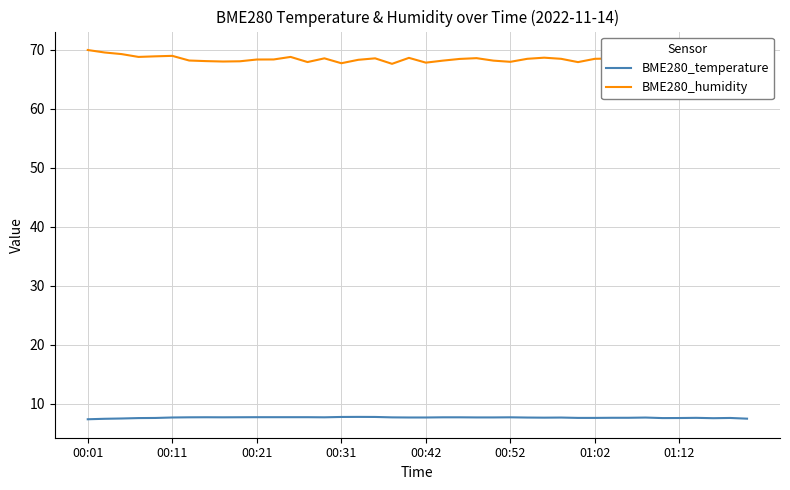

Which series has the largest total across all categories?

BME280_humidity